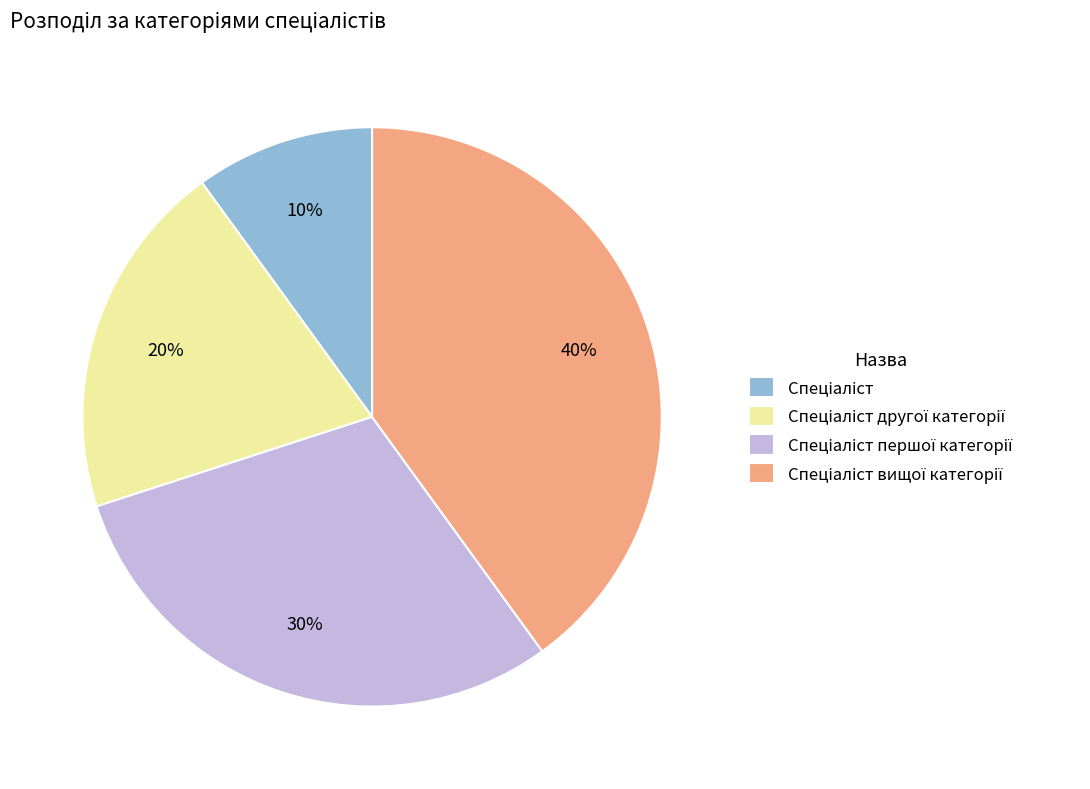

Is there a majority slice in this chart?

No